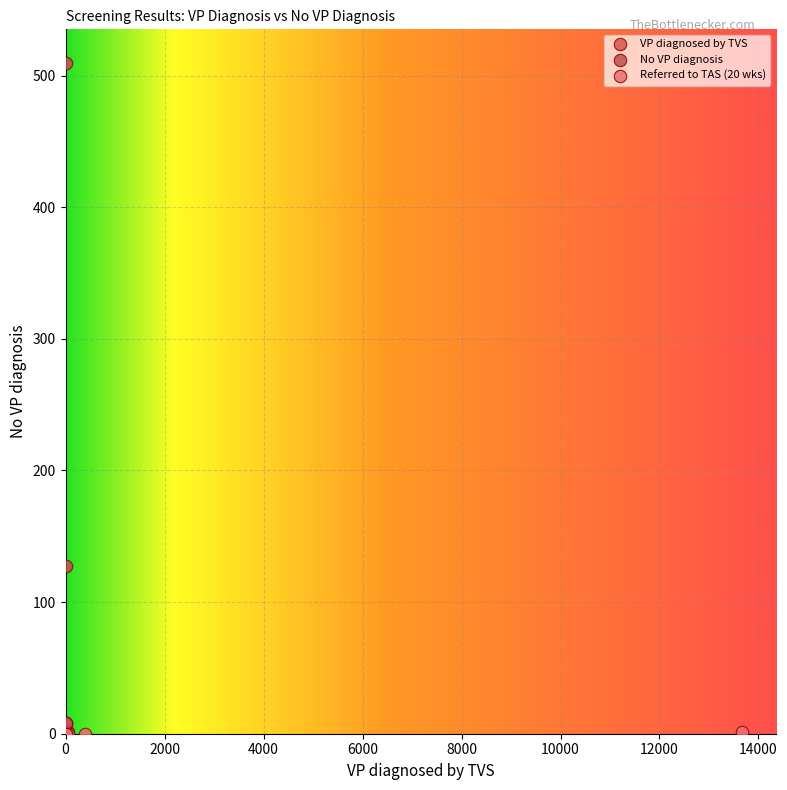

Which series has the largest Y range (max minus min)?

No VP diagnosis